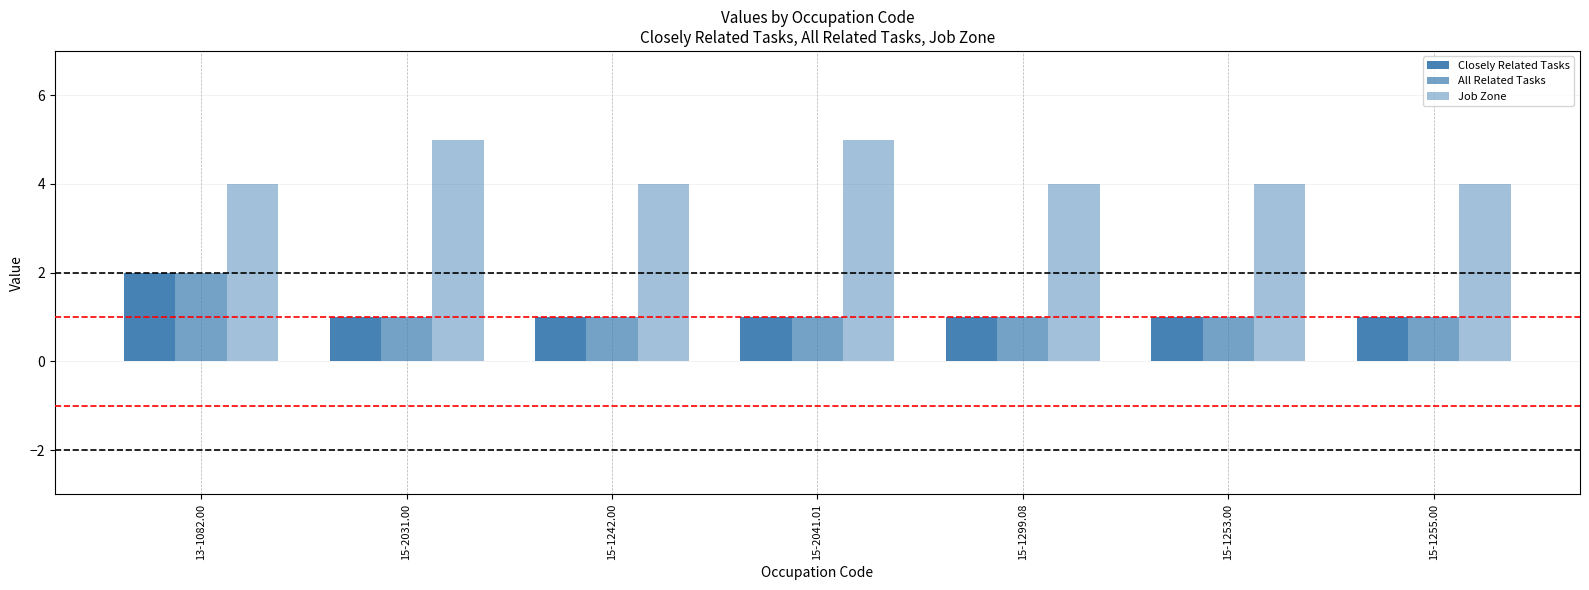

Count the number of data series in this chart.

3